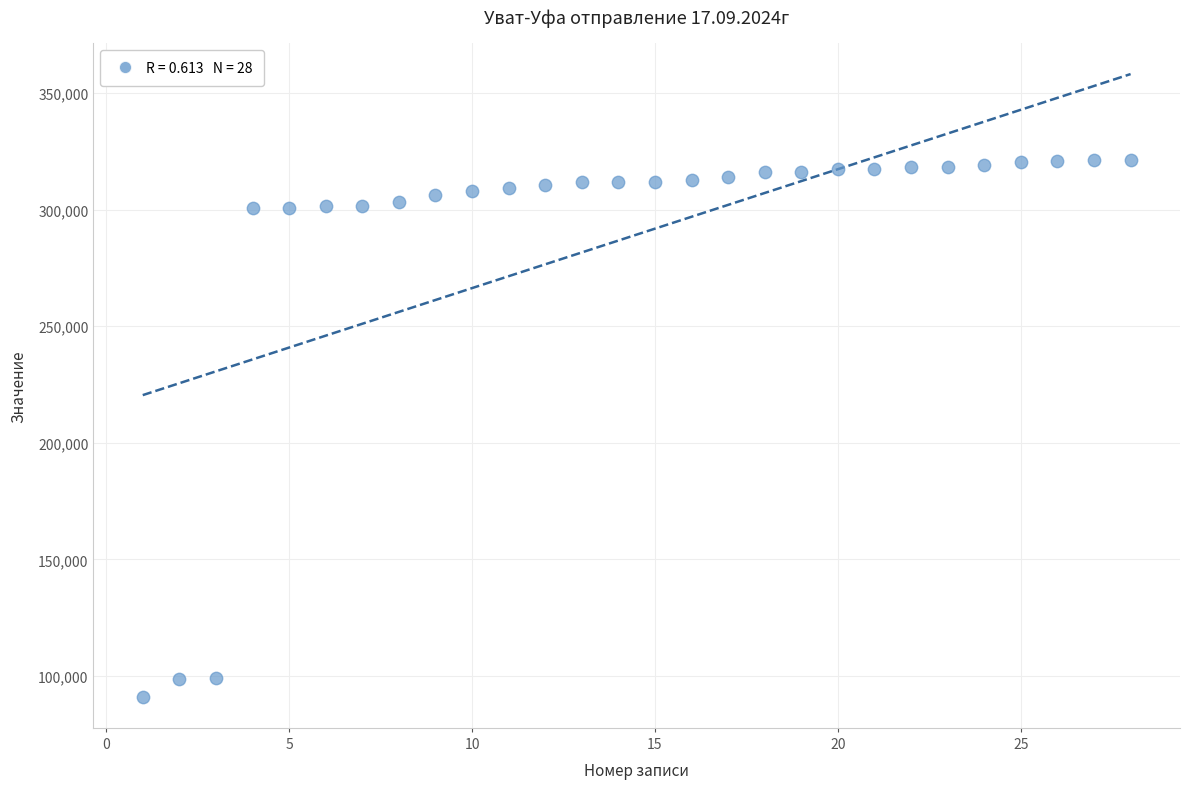

What is the range of Y values (max minus min)?

230282